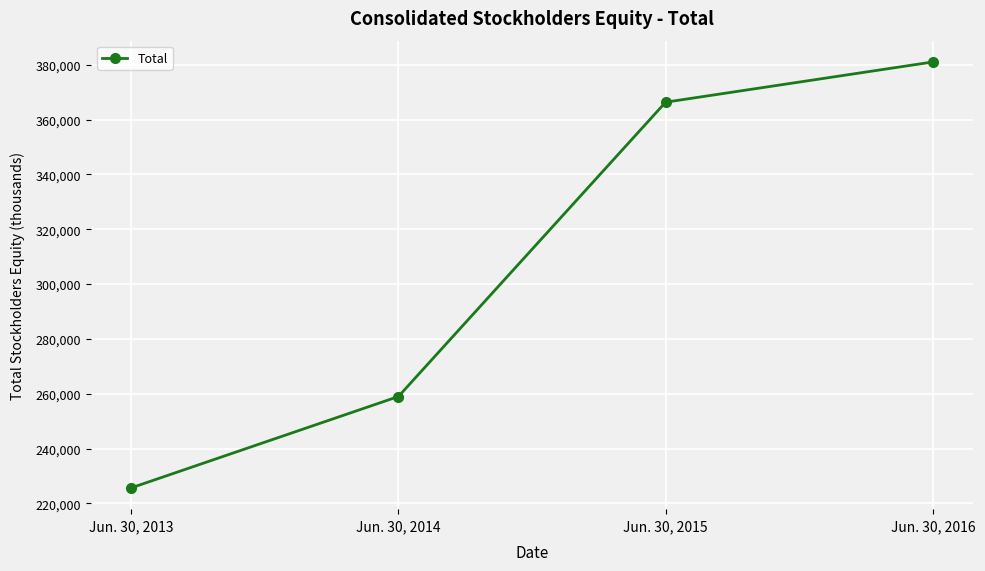

Count the number of categories in the chart.

4